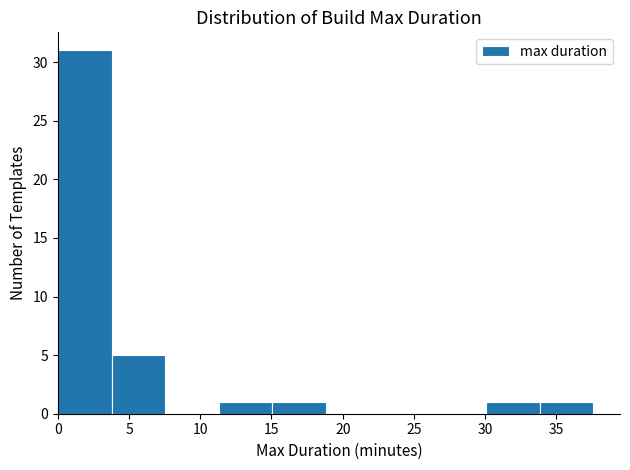

How tall is the bar that spans 30.0 to 34.0 on the x-axis? Neither the bar edges nor the heights are printed on the chart, so give them approximately, as read against the axes.

1